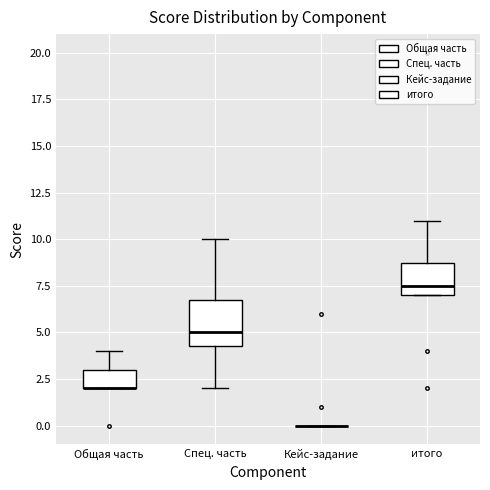

Which box is the tallest, from its lower edge to its upper edge?

Спец. часть